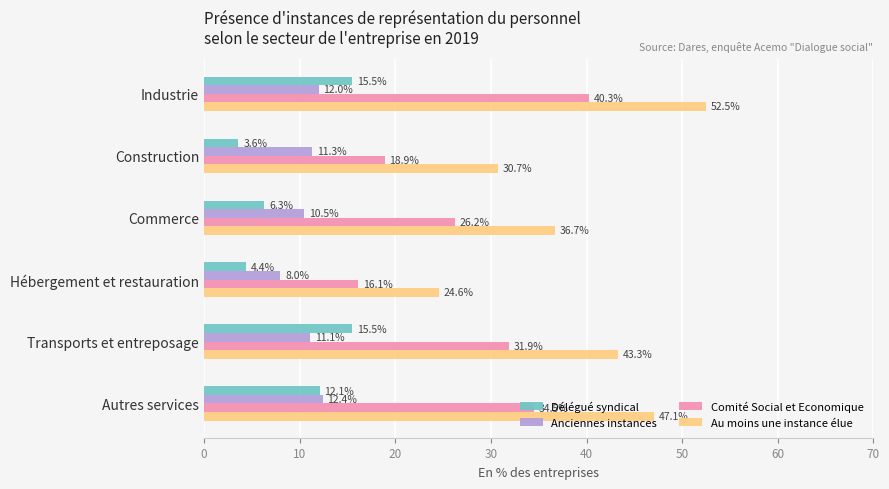

What is the total value across all series at Construction?

64.5